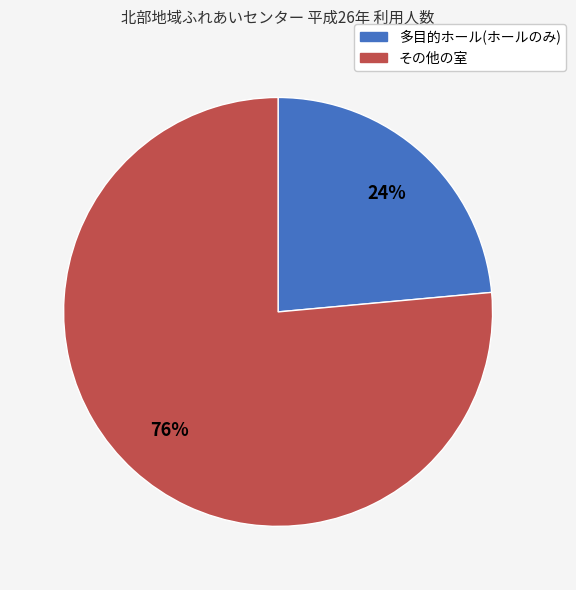

To the nearest percent, what is the combined percentage of その他の室 and 多目的ホール(ホールのみ)?

100%